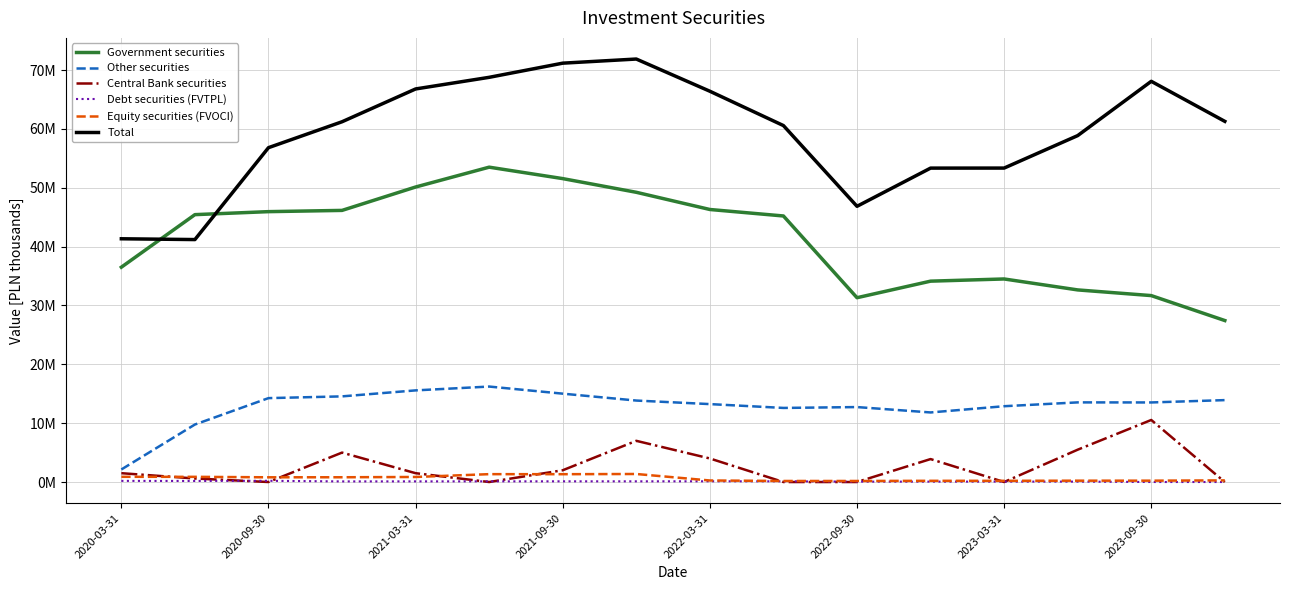

What are all the series names shown in the legend?

Government securities, Other securities, Central Bank securities, Debt securities (FVTPL), Equity securities (FVOCI), Total